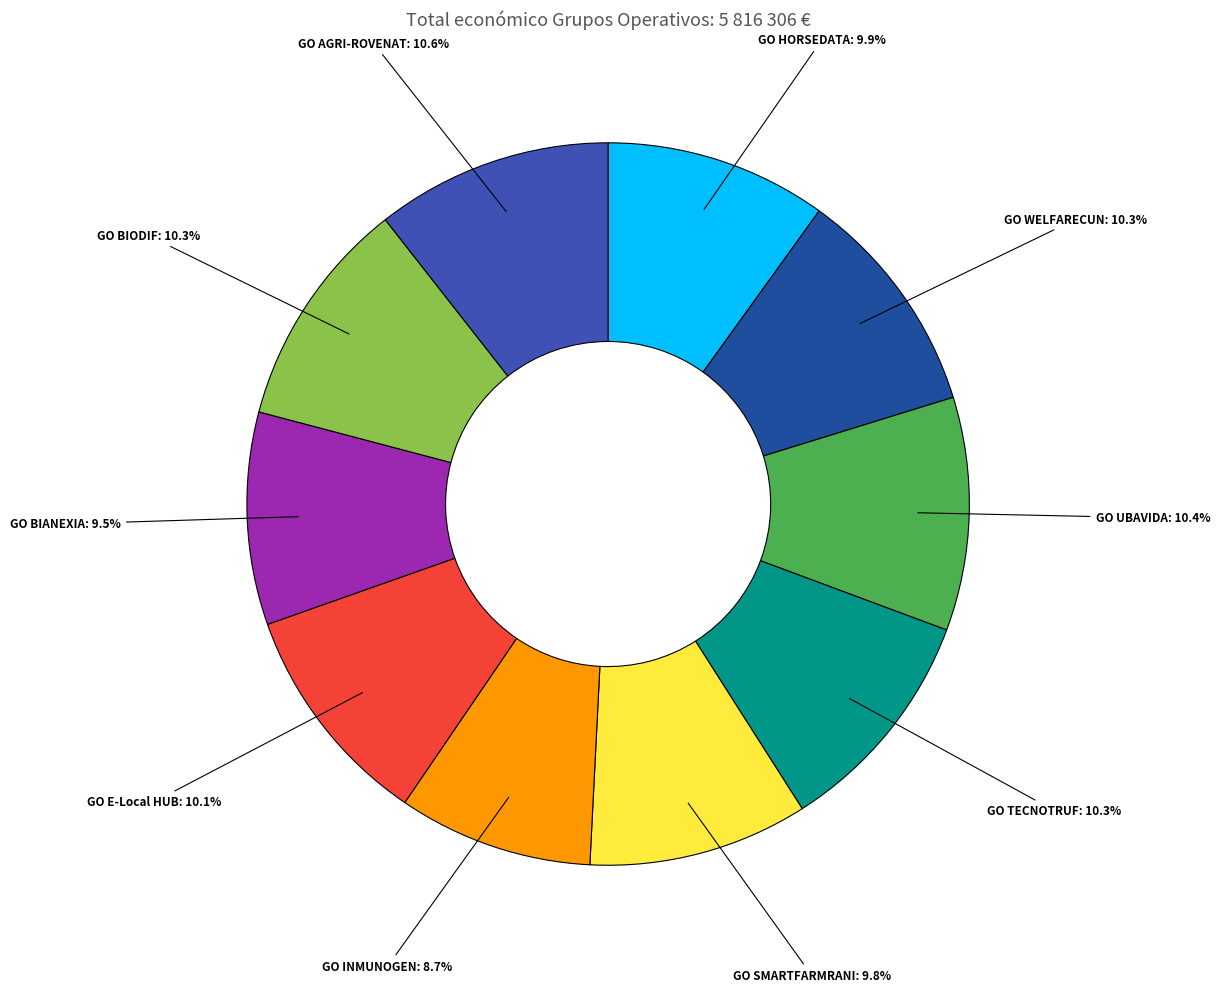

What portion of the pie excludes GO HORSEDATA?

90.1%